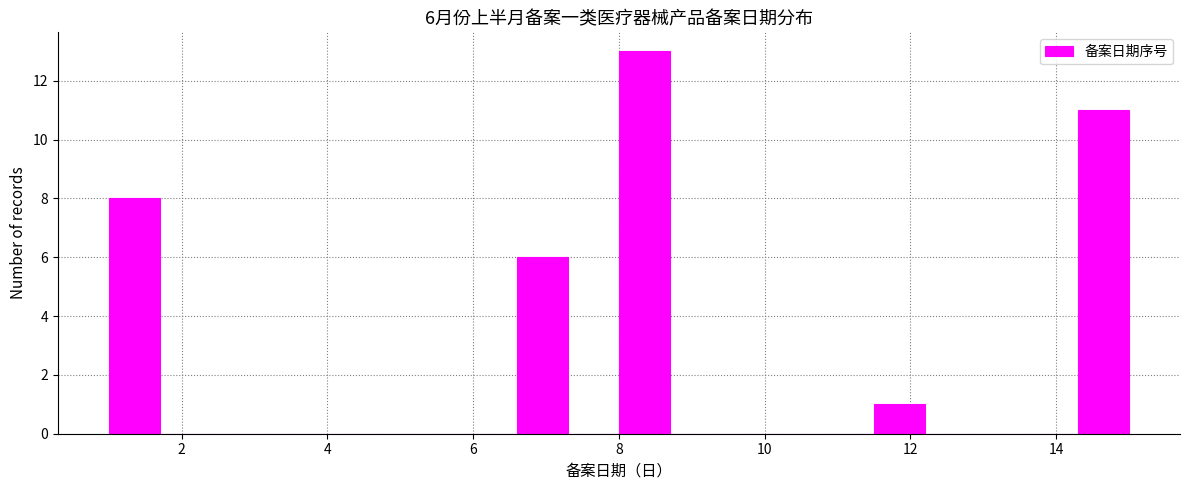

Around what value on the x-axis is the tallest bar? Give the approximate position of its centre, as read against the axis.

8.4